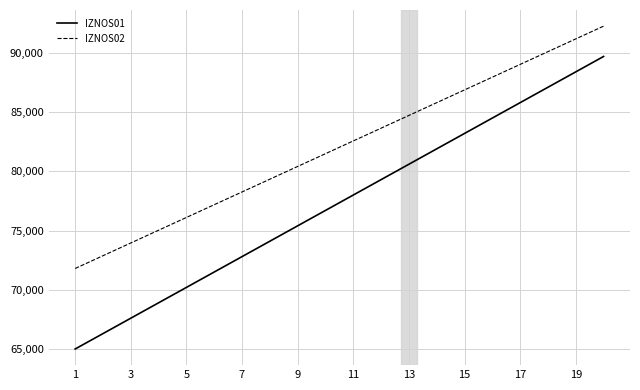

Rank the series by their average value, from lowest to highest.

IZNOS01, IZNOS02